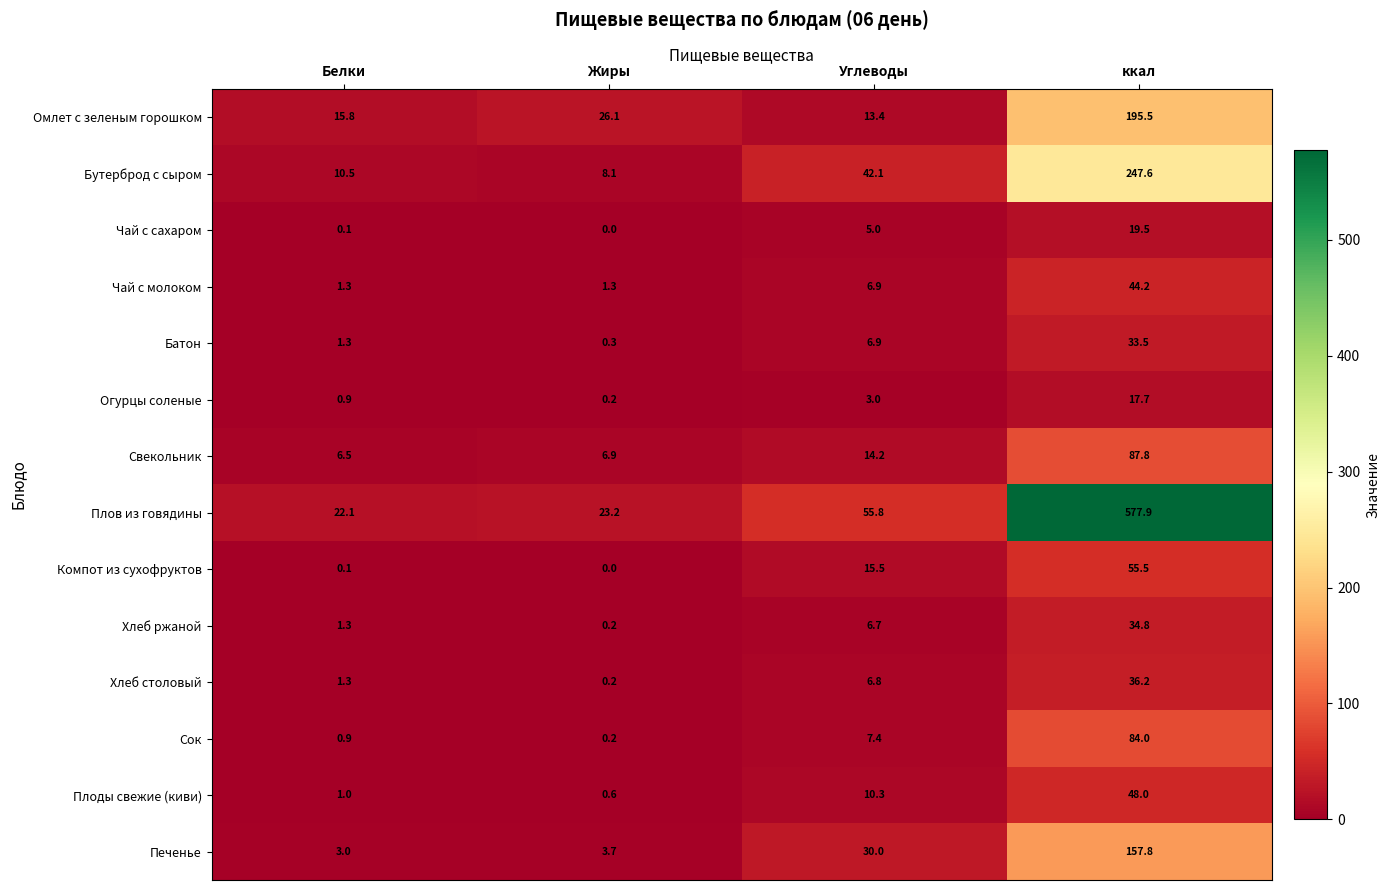

How many values in the Плоды свежие (киви) series are below 10?

2